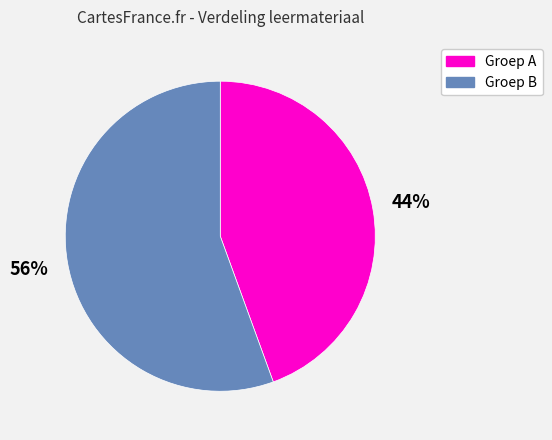

Is the sum of Groep B and Groep A greater than half?

Yes